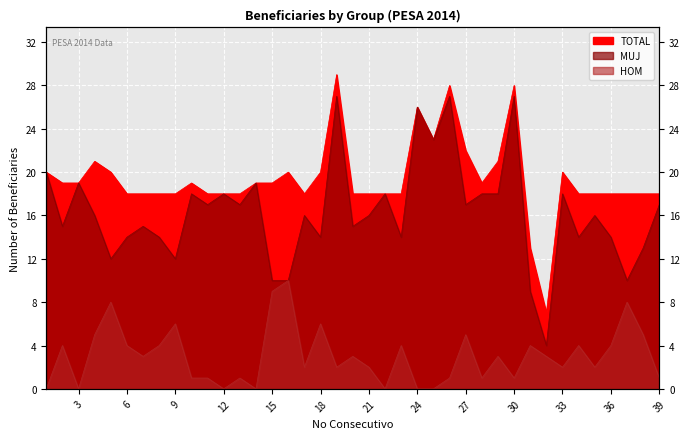

What is the value of the HOM point at the 37th from the left?

8